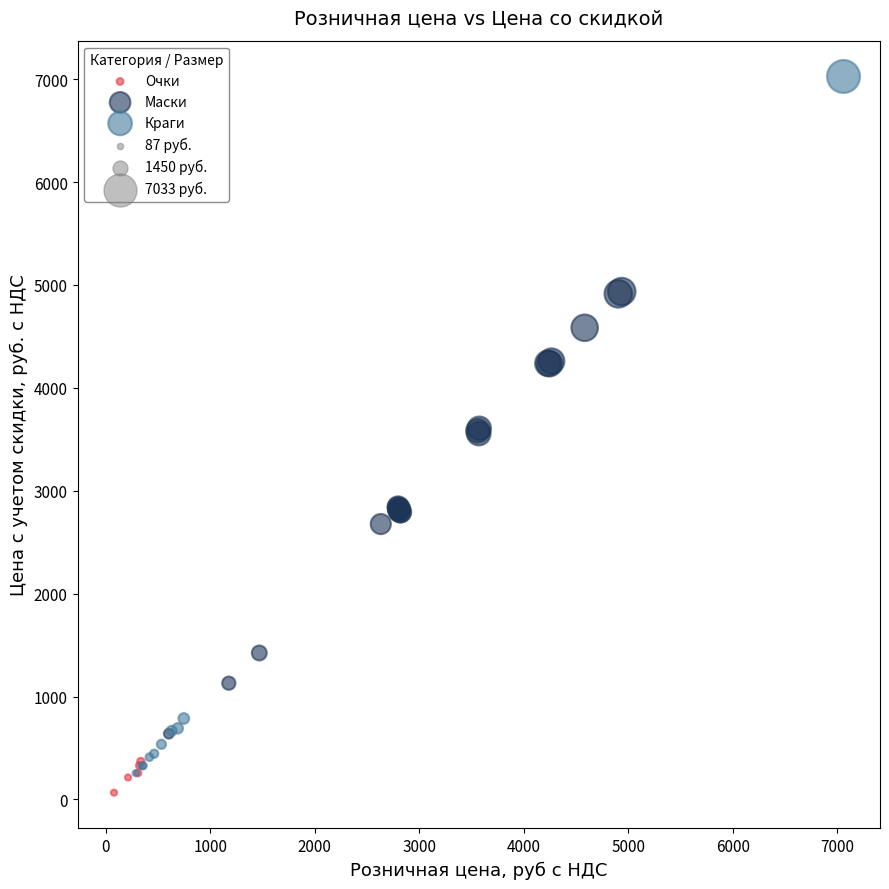

Which series contains the highest Y value?

Краги